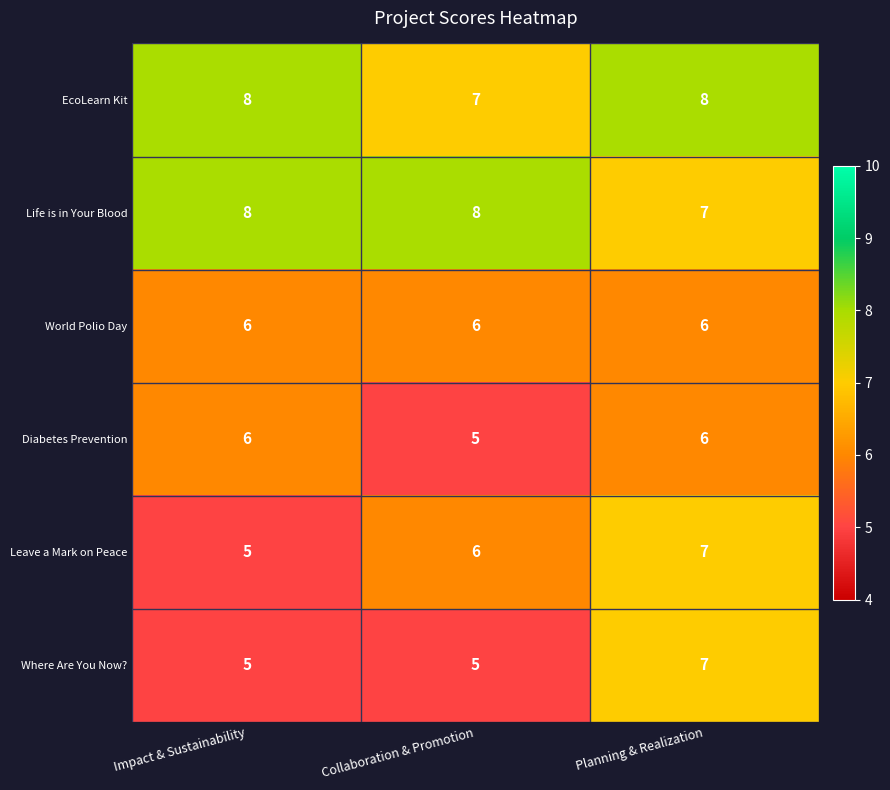

What is the minimum value for EcoLearn Kit?

7